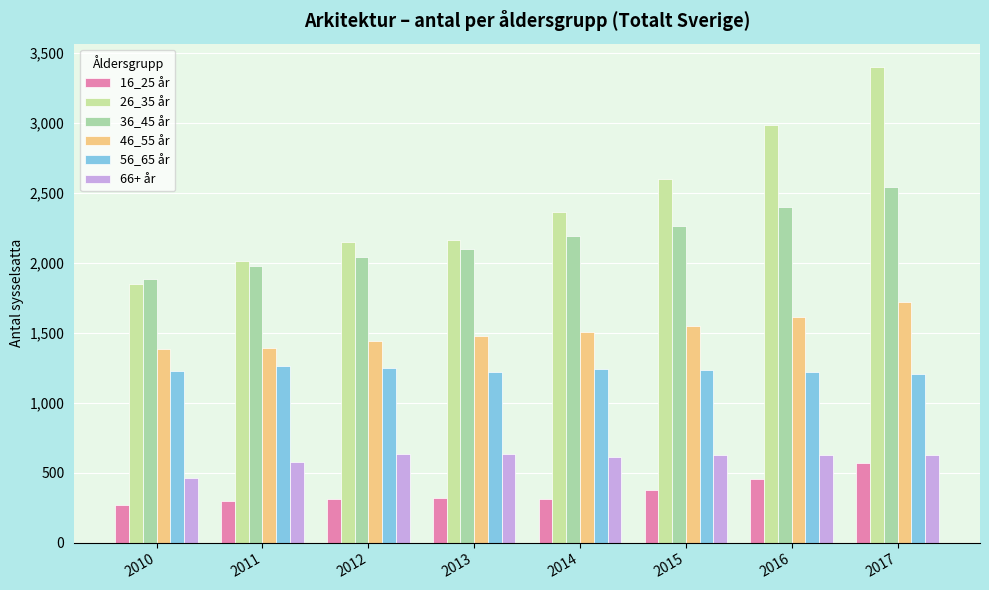

What is the average value of the 26_35 år series?

2440